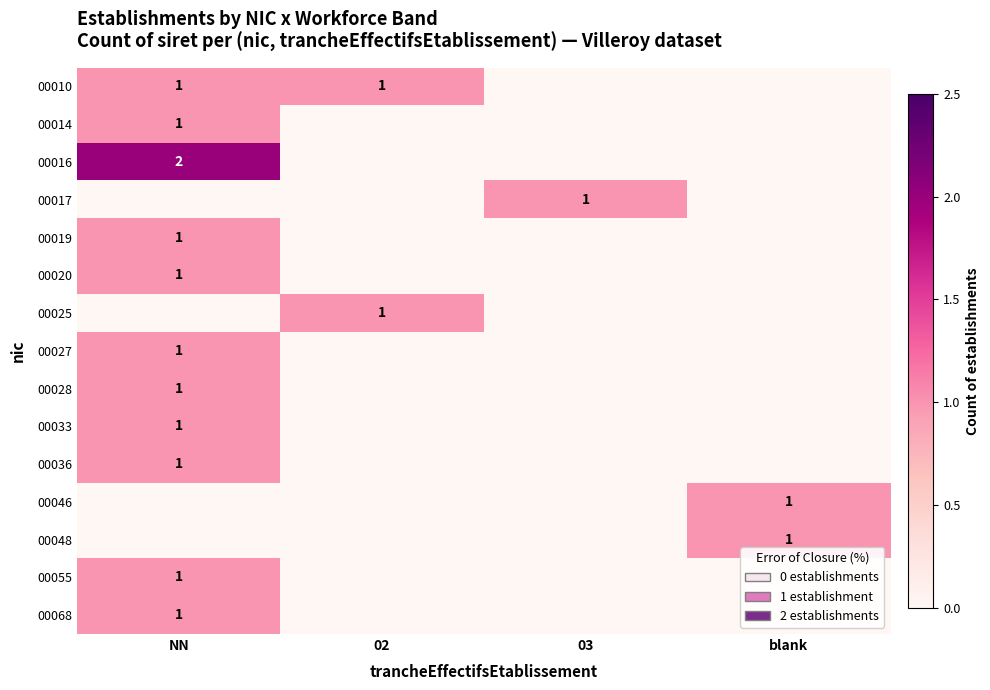

The 00027 series shows 1 at NN. True or false?

True